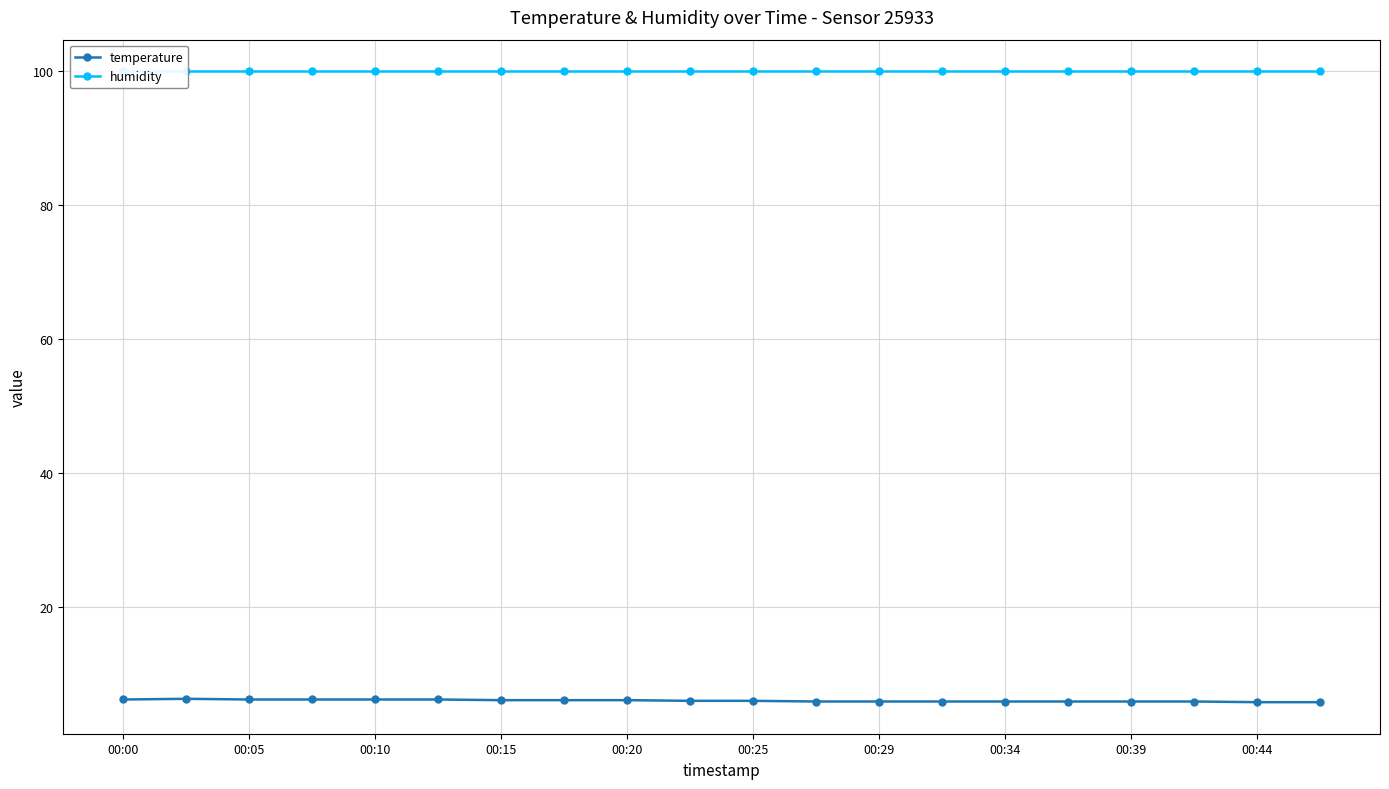

List the series in order of their overall mean, highest first.

humidity, temperature